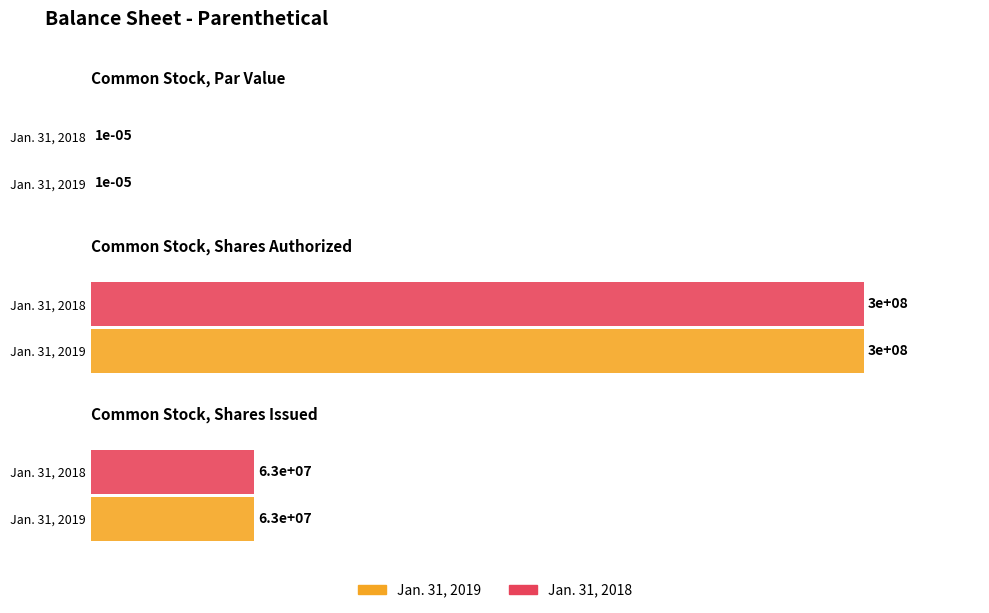

Between Common Stock, Shares Authorized and Common Stock, Shares Issued, which series saw the biggest shift?

Jan. 31, 2019